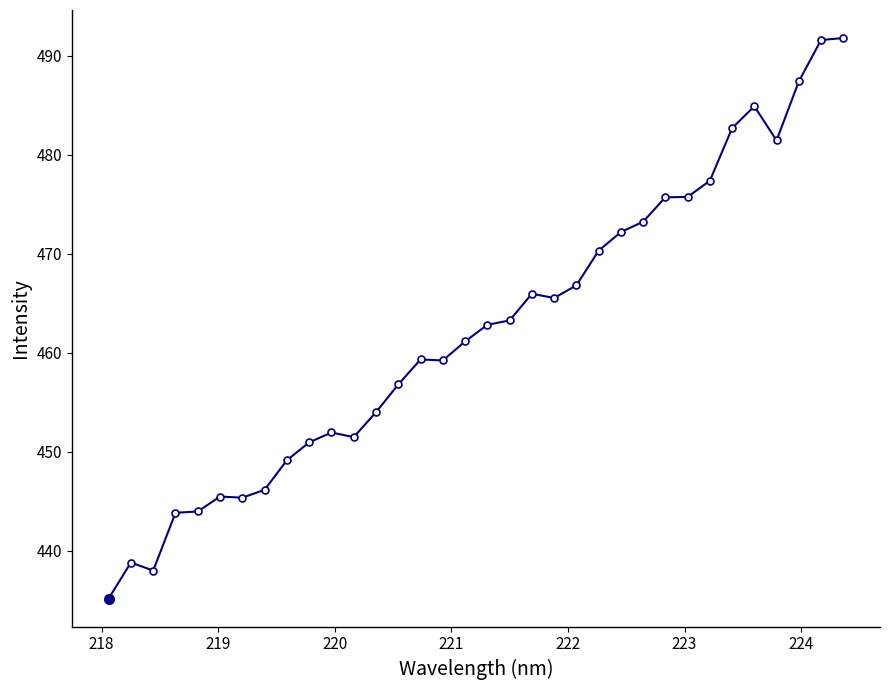

What is the difference between the maximum and minimum values?

56.6